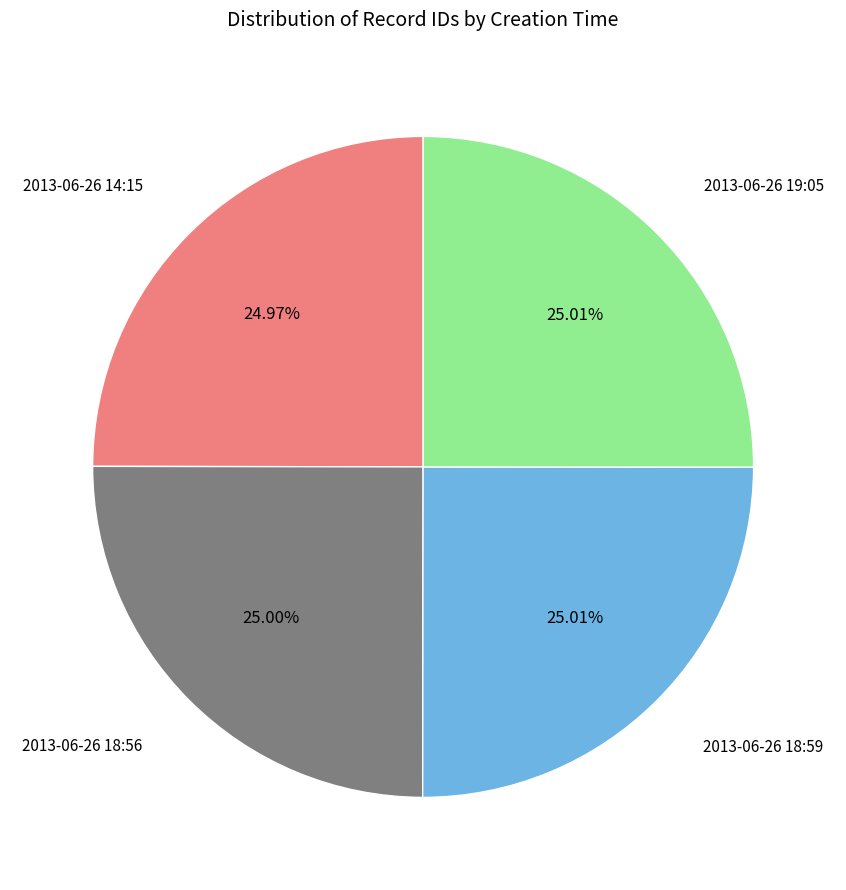

Is there any slice that represents more than half of the pie?

No